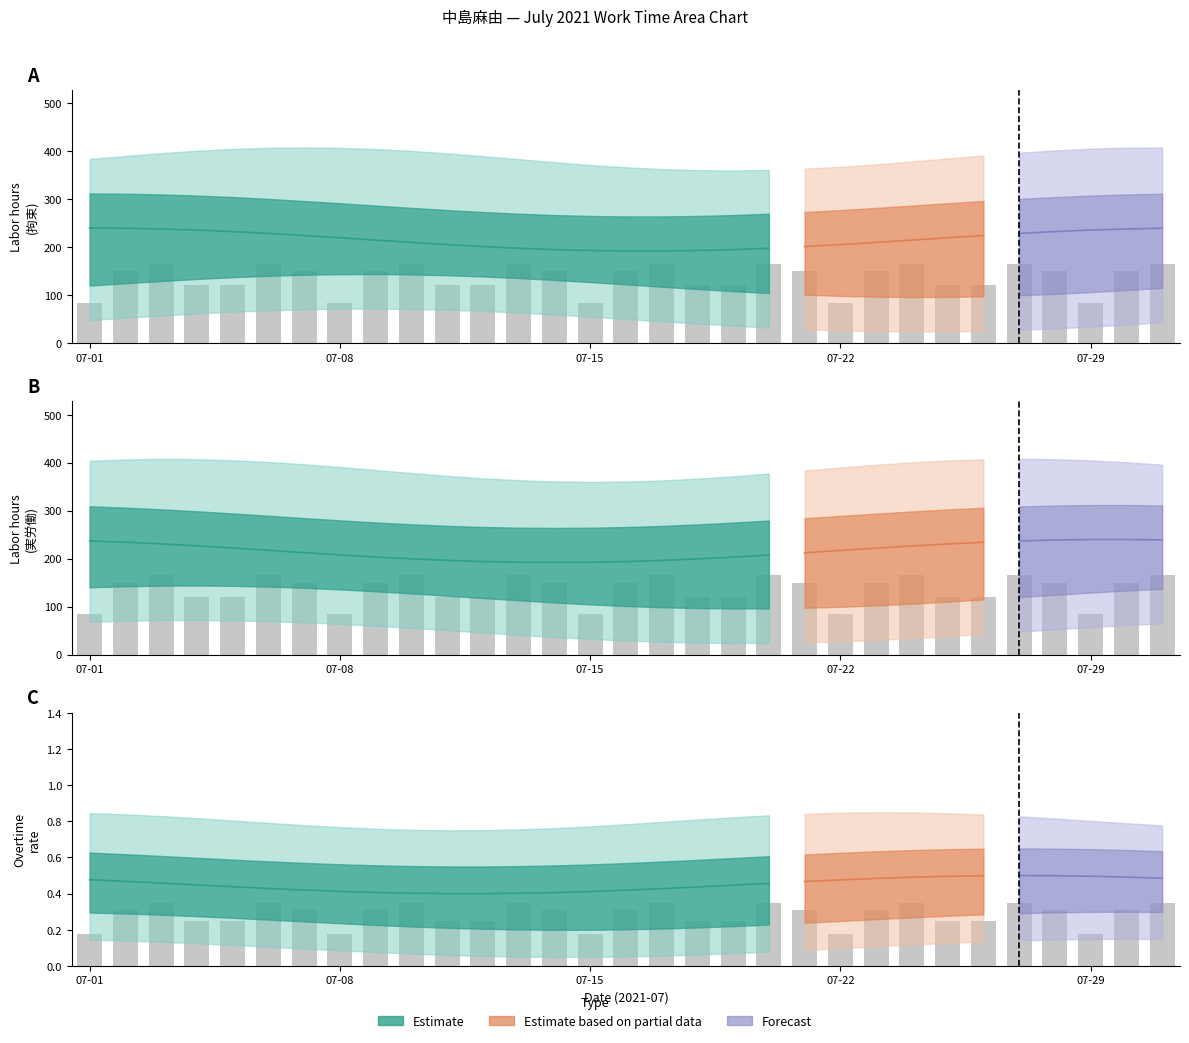

The value at 07-01 is 0.2. True or false?

True